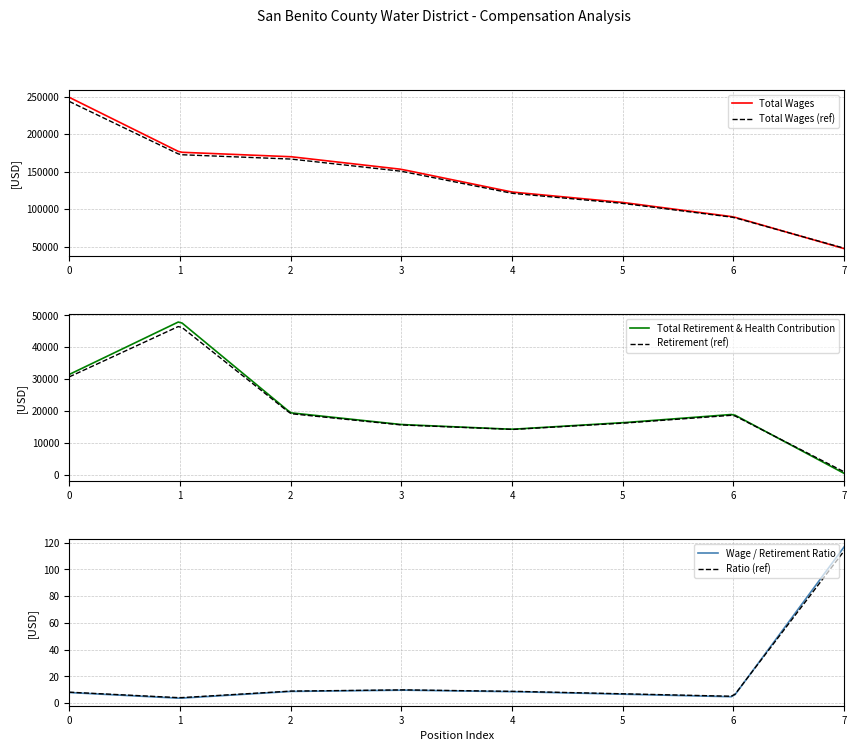

What is the highest value of the Total Wages series?

249013.0